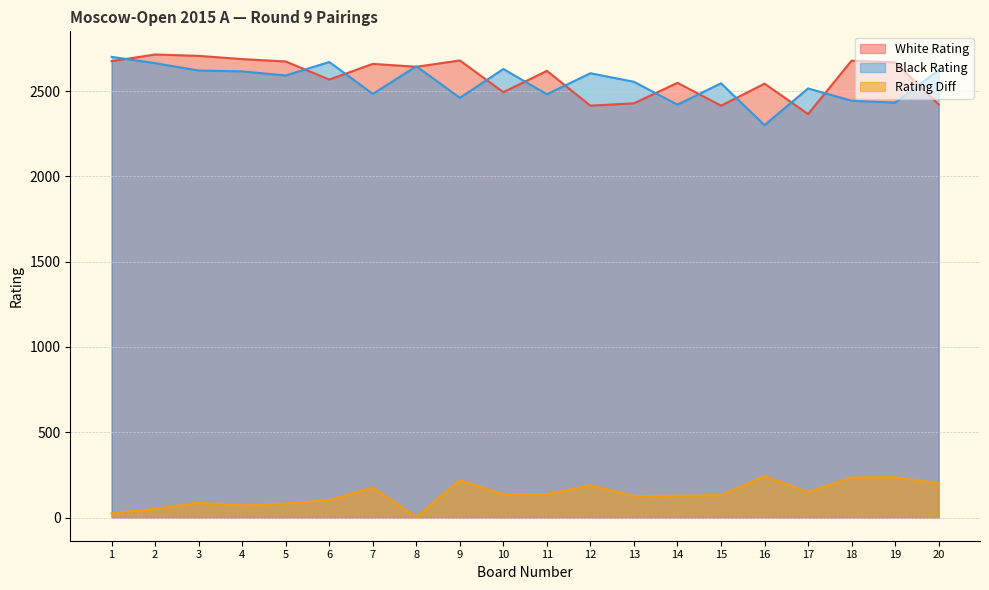

Is it true that Rating Diff equals 32 at 4?

False